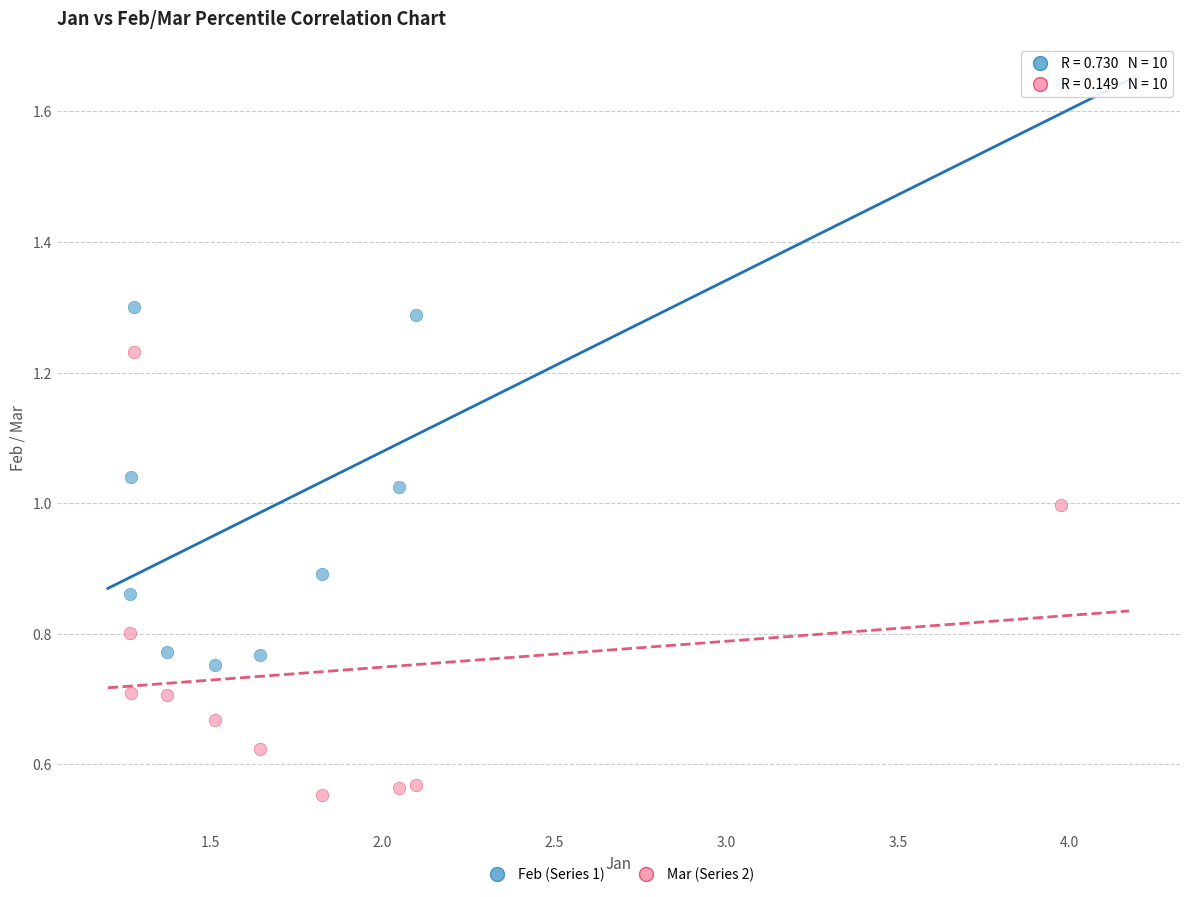

Which series reaches the maximum Y coordinate?

Feb (Series 1)